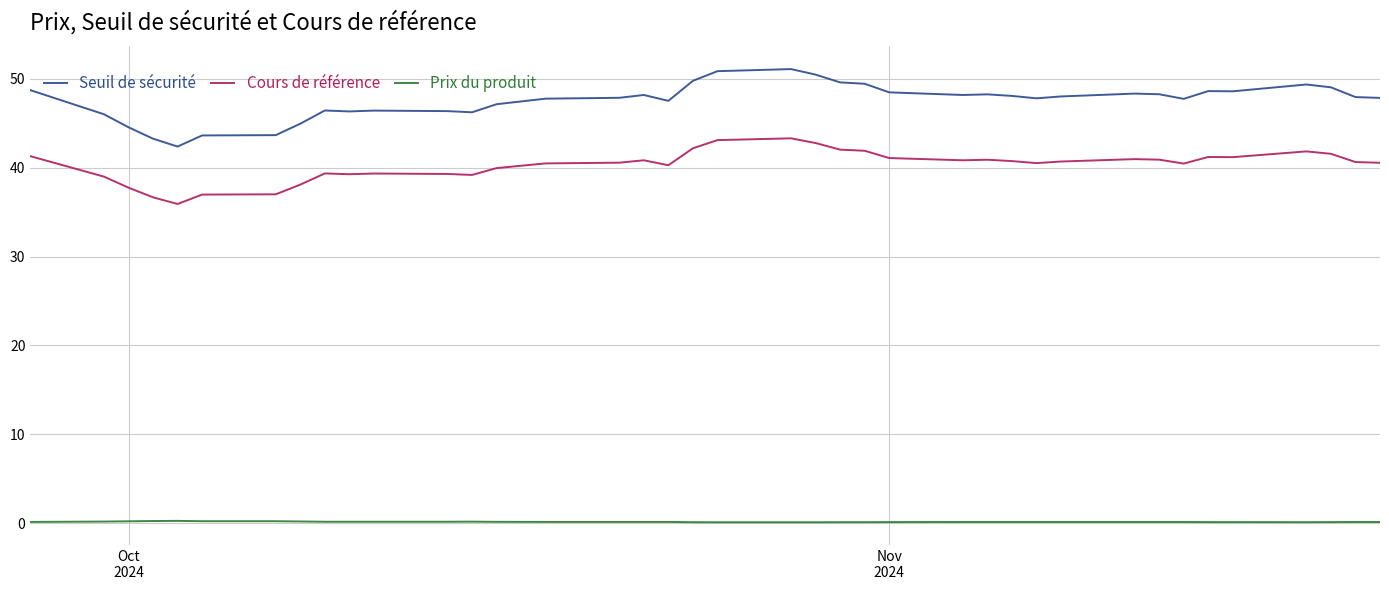

True or false: Seuil de sécurité has more than 2 interior local peaks.

True